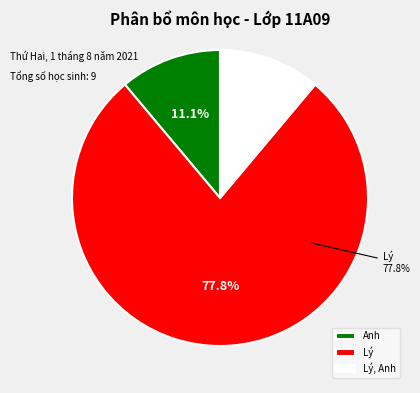

What is the total percentage of Anh and Lý, Anh?

22.2%